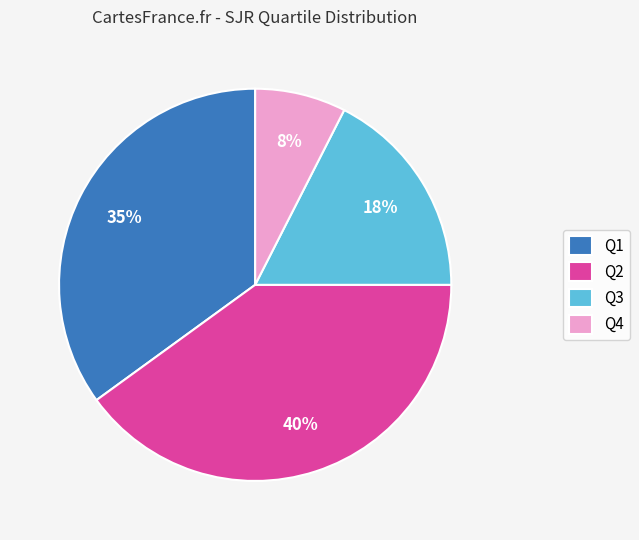

How many slices are in this pie chart?

4